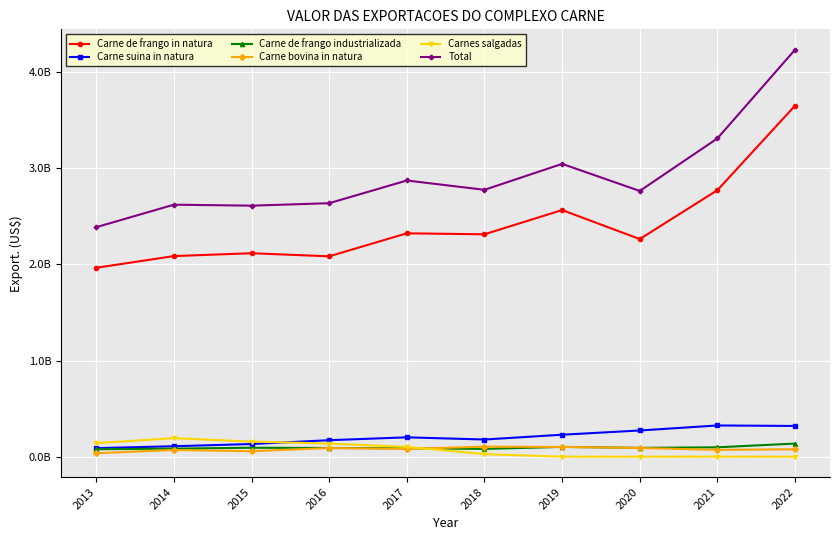

What are all the series names shown in the legend?

Carne de frango in natura, Carne suina in natura, Carne de frango industrializada, Carne bovina in natura, Carnes salgadas, Total